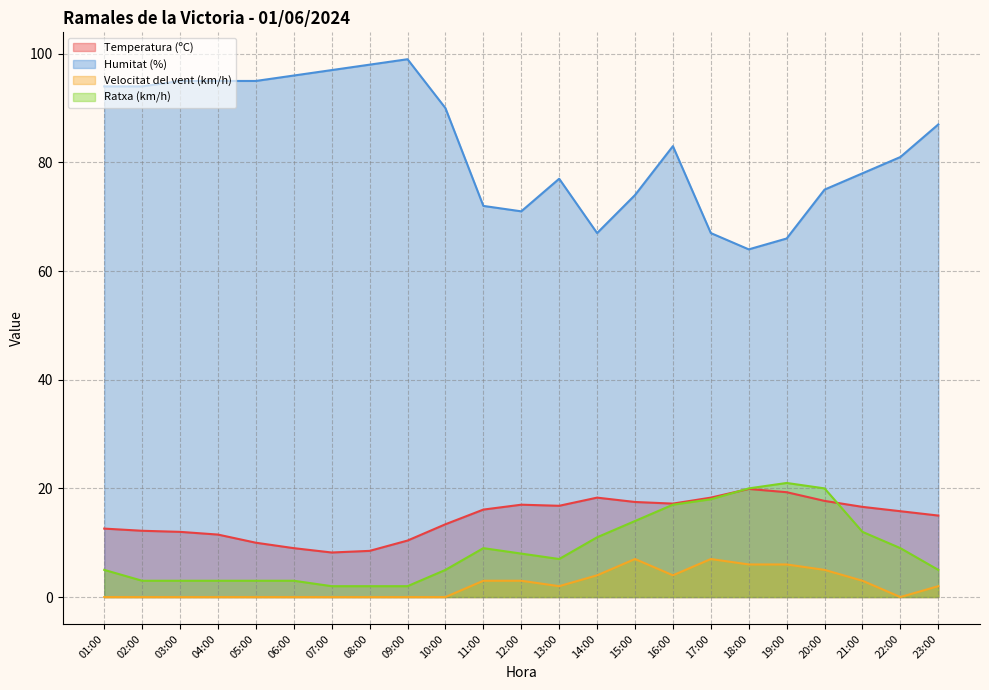

At which category is the sum across all series the highest?

16:00